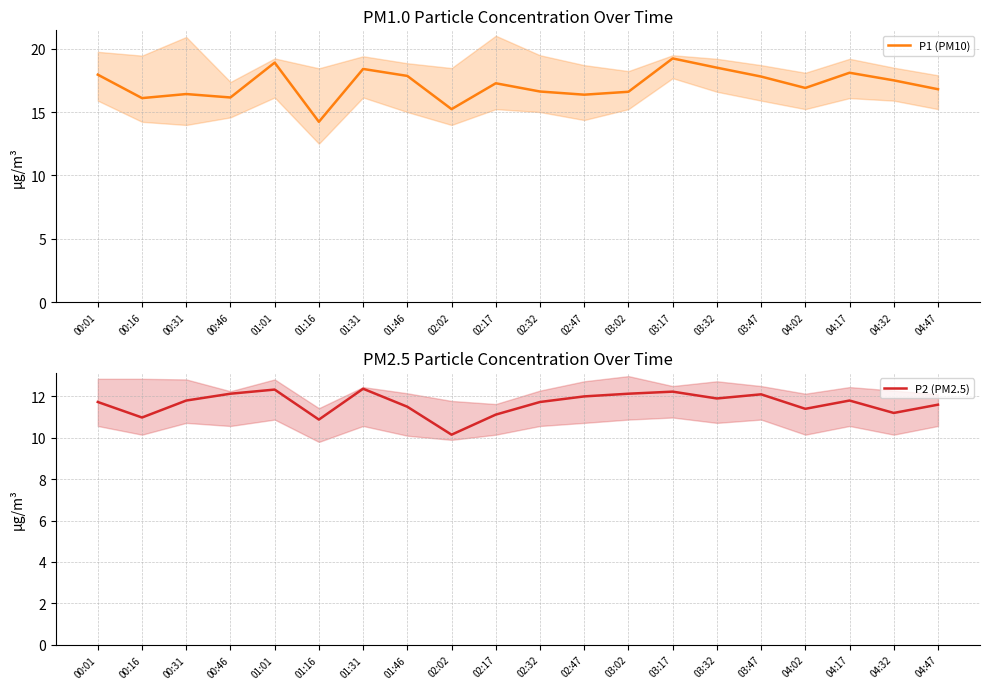

True or false: P2 (PM2.5) and P1 (PM10) intersect in this chart.

False